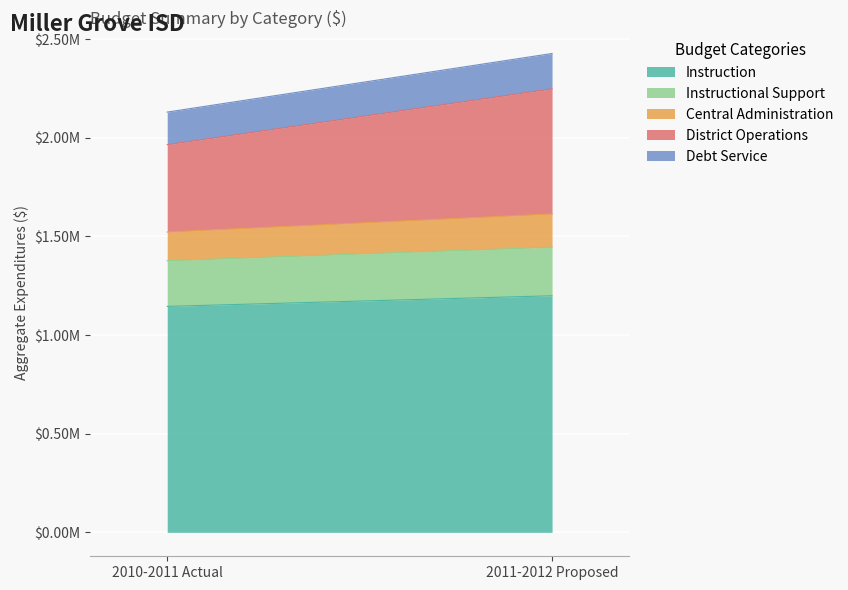

What position from the right is Debt Service?

1